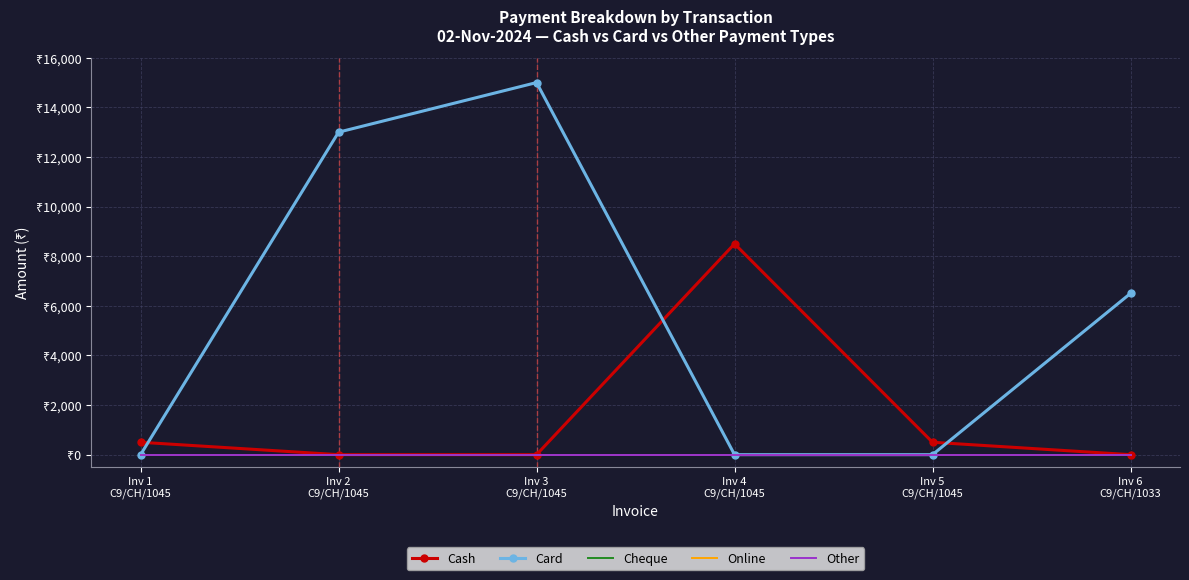

True or false: Cheque and Cash cross at least once.

False